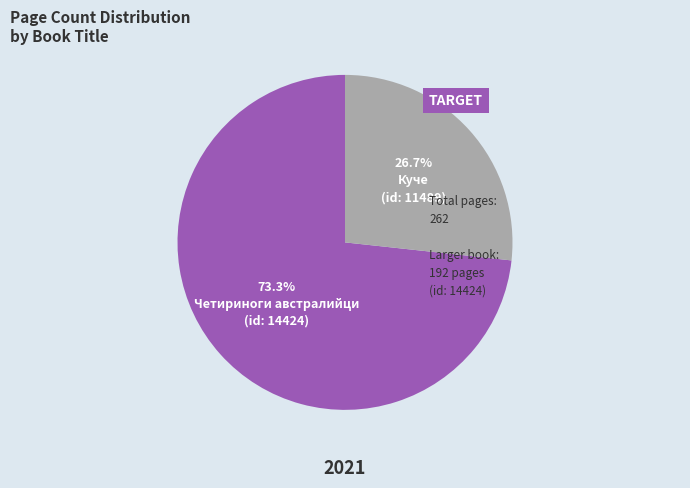

Is there any slice that represents more than half of the pie?

Yes